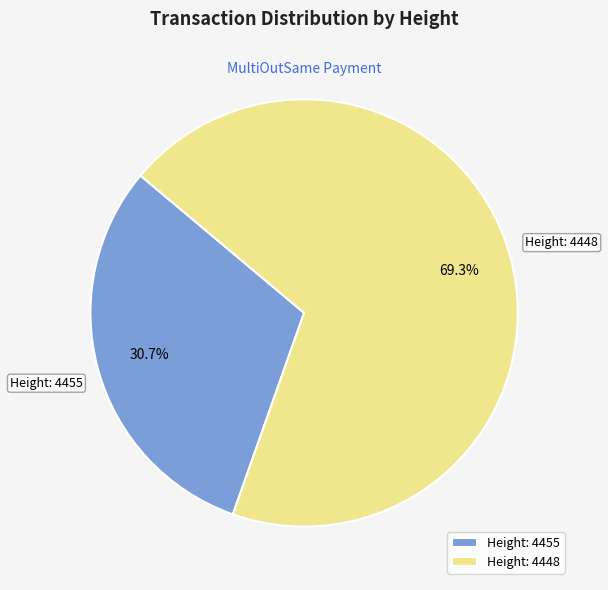

What percentage is NOT represented by Height: 4448?

30.7%